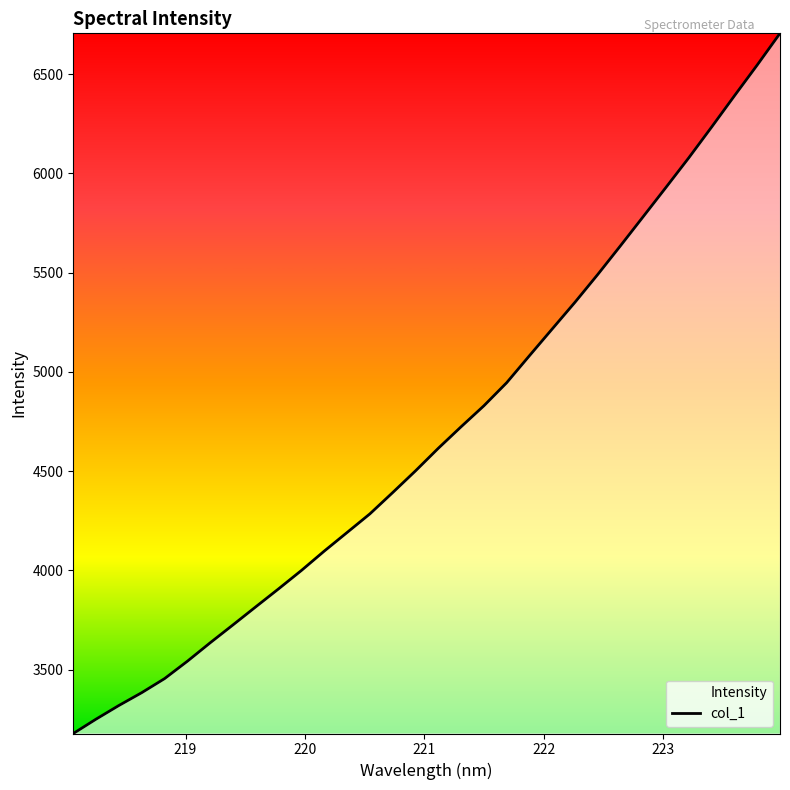

What is the difference between the maximum and minimum values?

3527.4